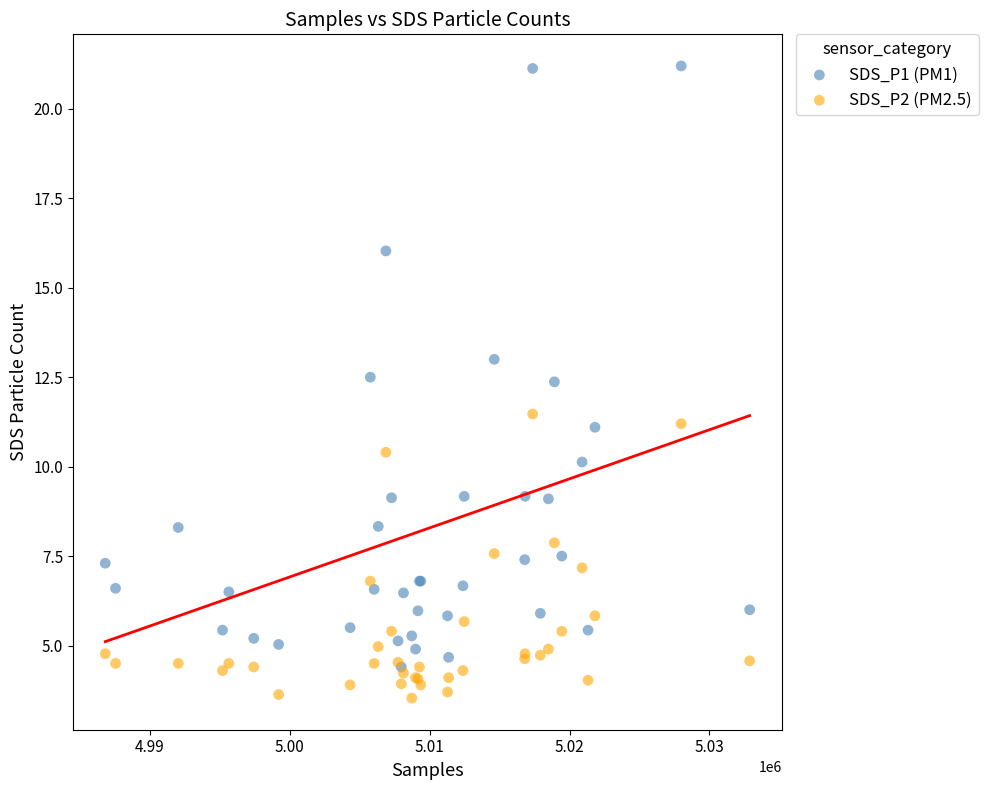

Which series has the largest Y range (max minus min)?

SDS_P1 (PM1)